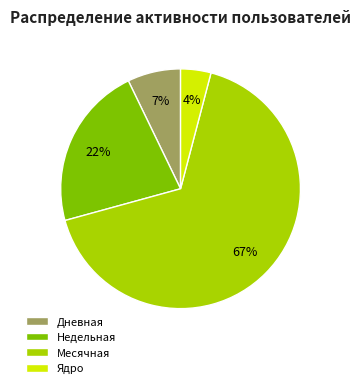

Combined, do Ядро and Месячная account for over 50%?

Yes